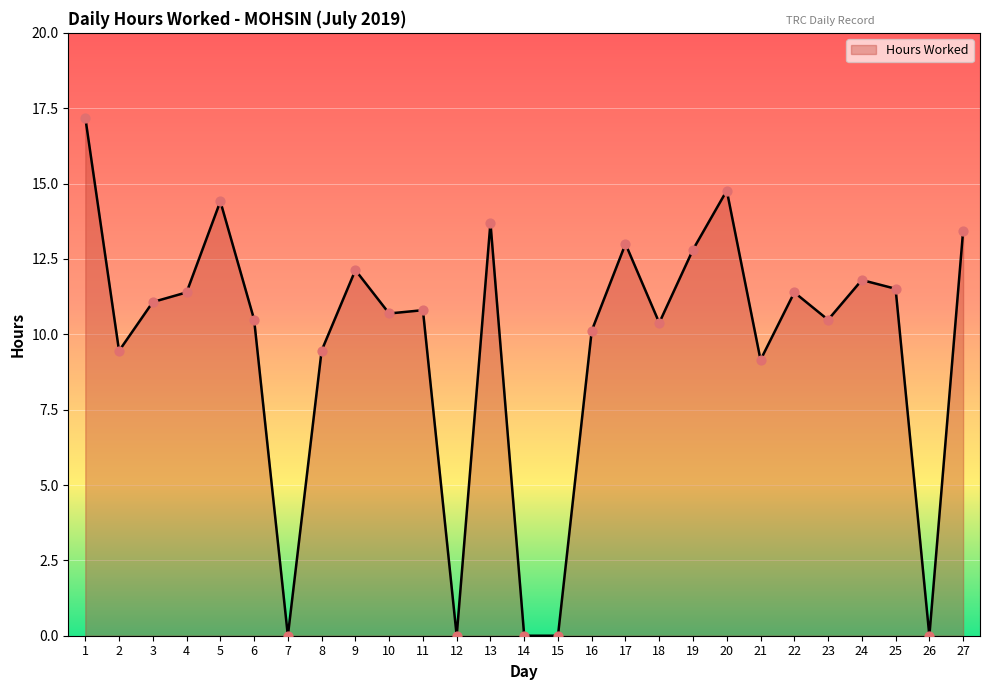

What is the change in value from 16 to 24?

+1.7